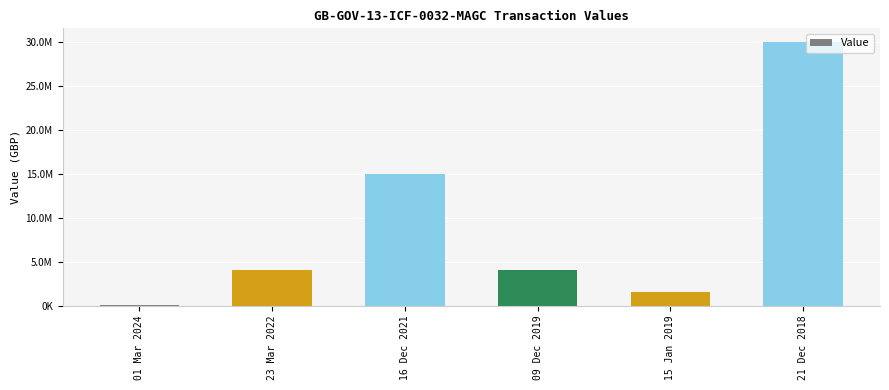

Are the bars horizontal?

No